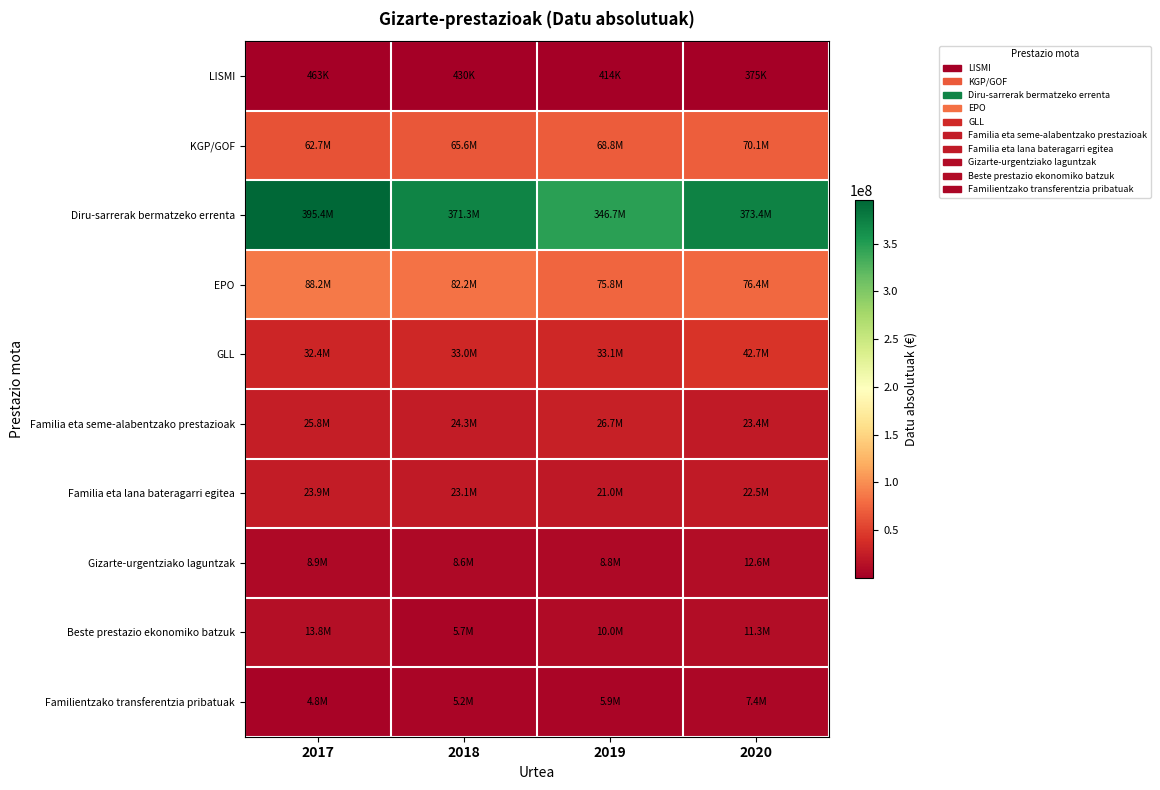

At how many categories does at least one series exceed 269232220?

4